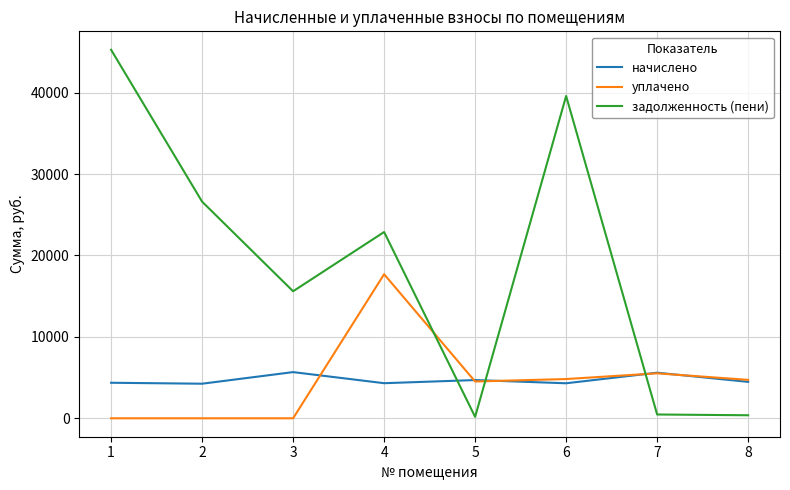

What is the total value across all series at 6?

48725.1